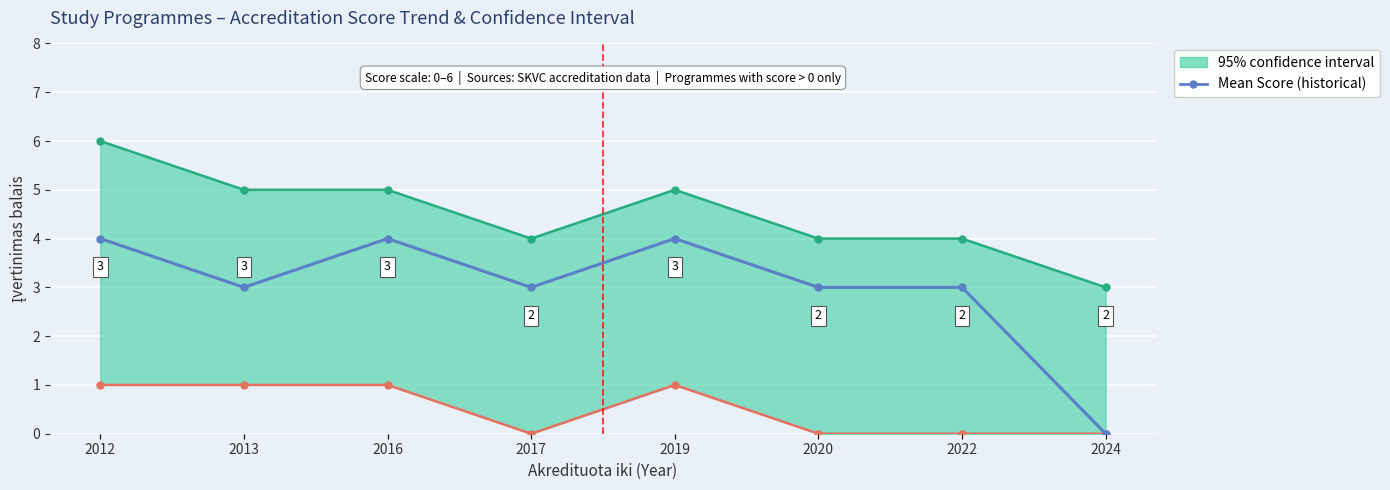

What is the value of the 5th point from the left?

4